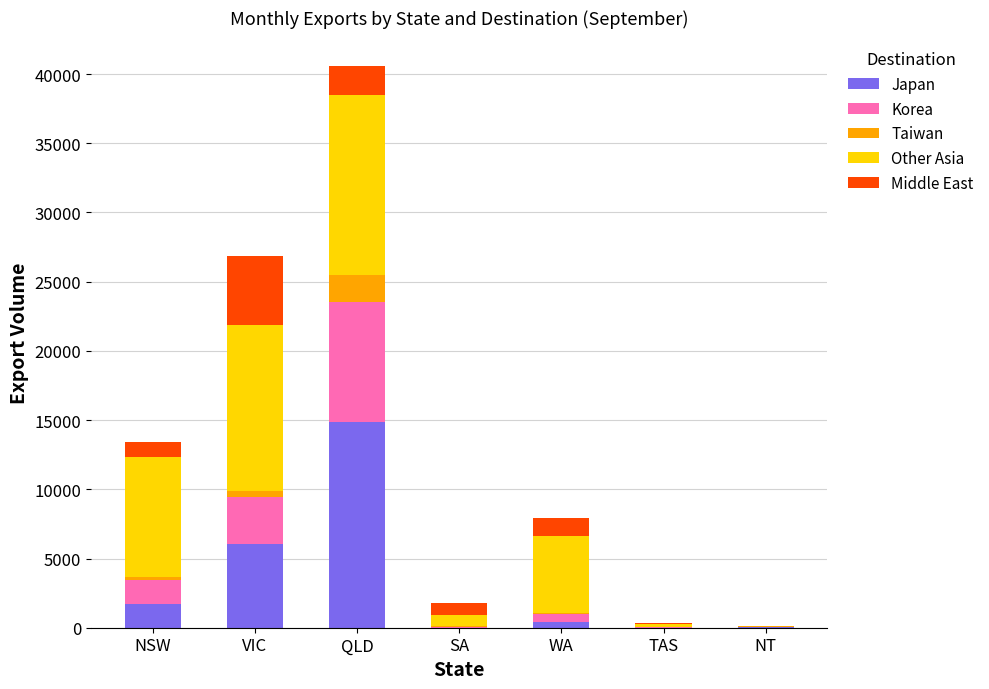

At which category is the sum across all series the highest?

QLD